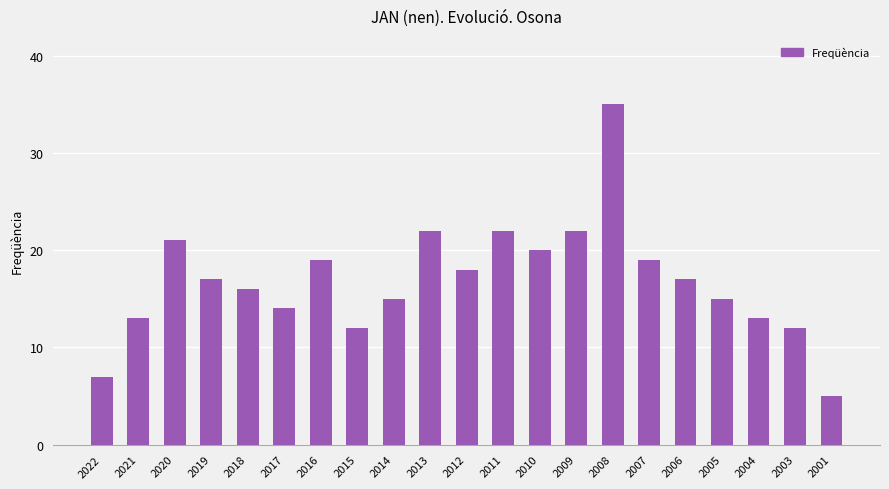

Is it true that the value at 2012 is 18?

True